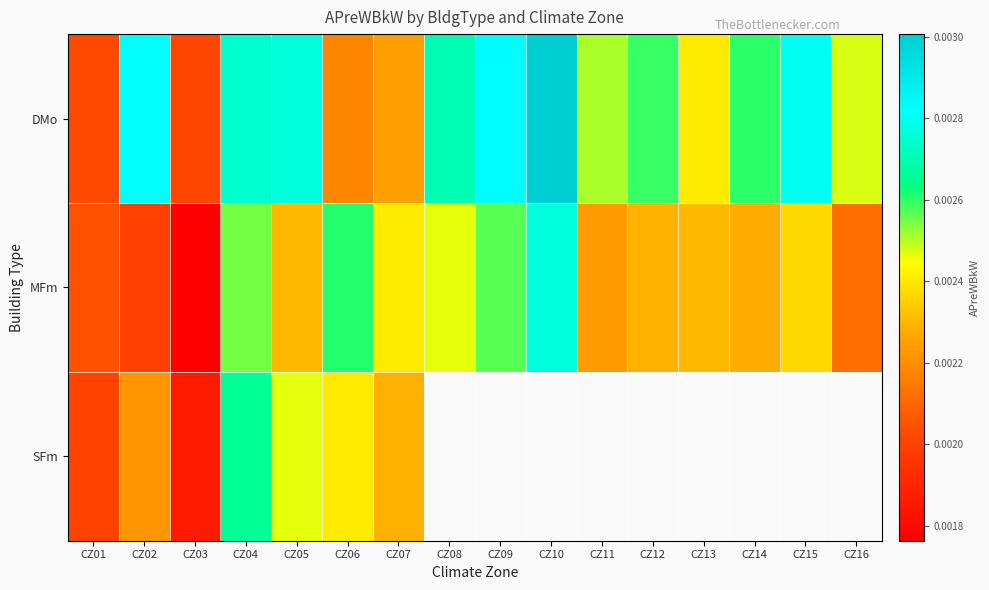

Rank the series by their maximum value, from highest to lowest.

DMo, MFm, SFm